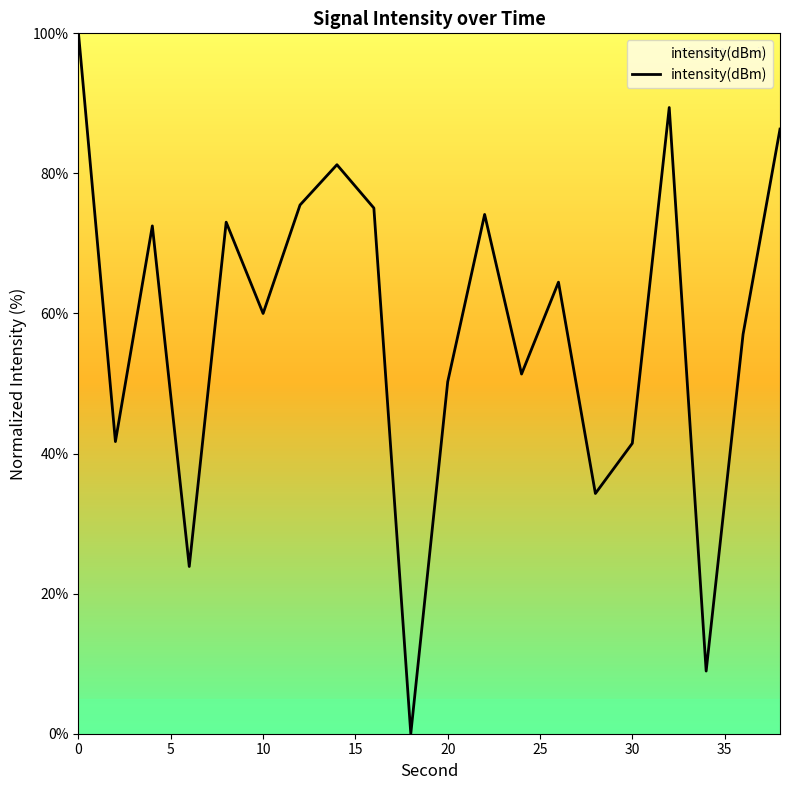

What is the difference between the maximum and minimum values?

100.0